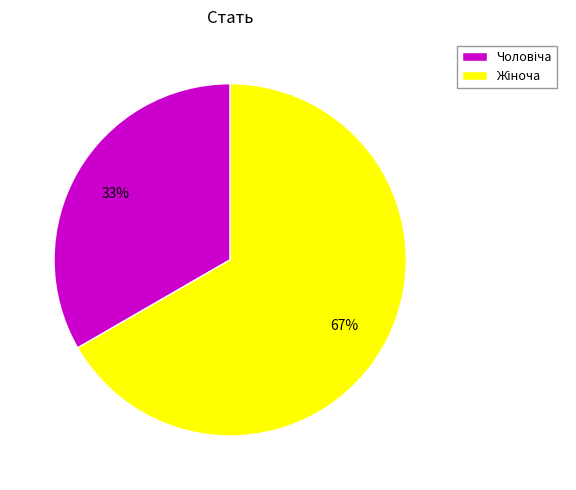

Is there any slice that represents more than half of the pie?

Yes